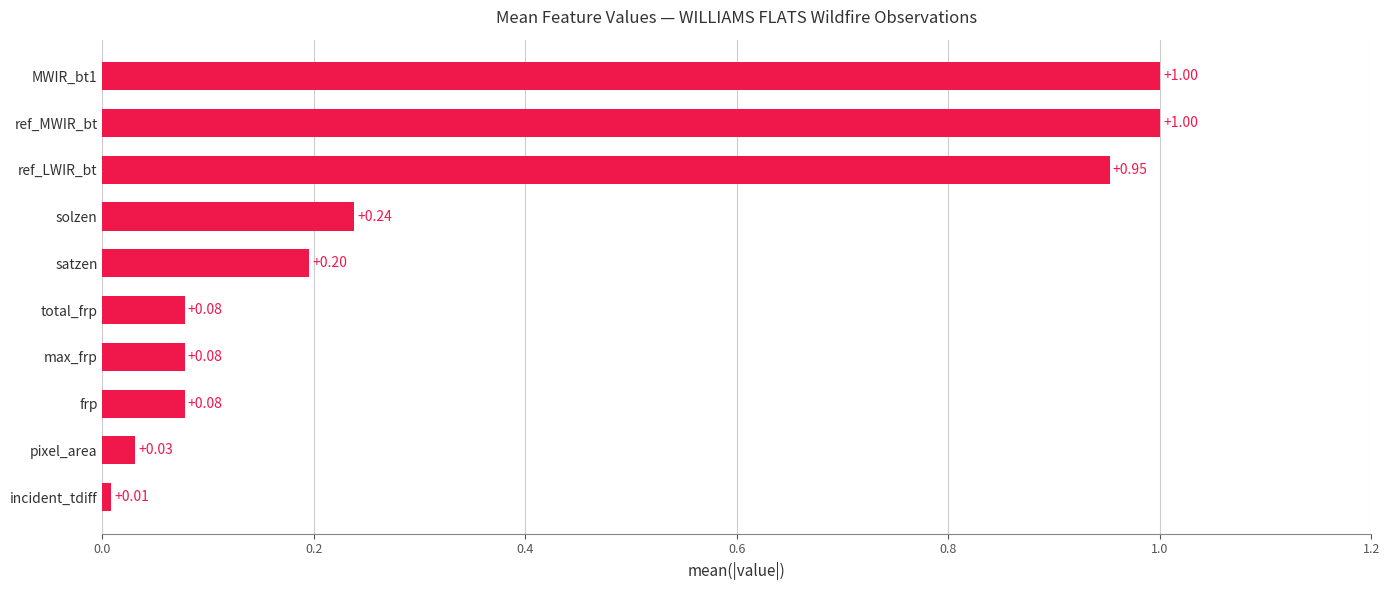

Which category has the lowest value across all series?

incident_tdiff